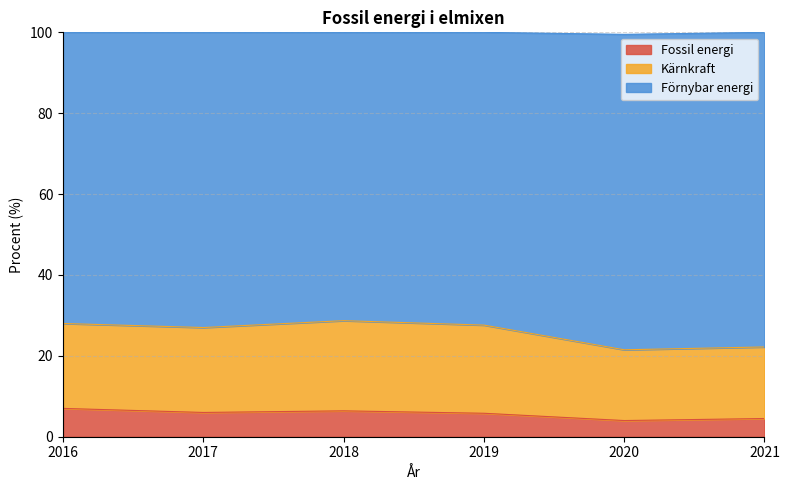

Where does the Kärnkraft series first go above 27?

2016